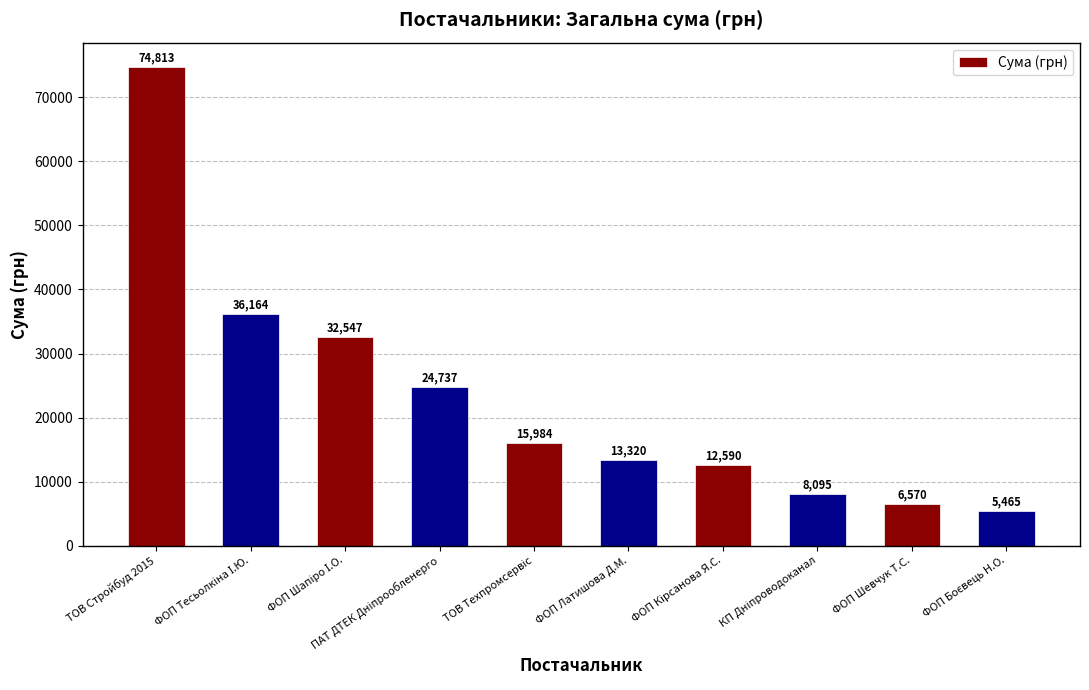

What is the approximate value at ФОП Шевчук Т.С.?

6570.0